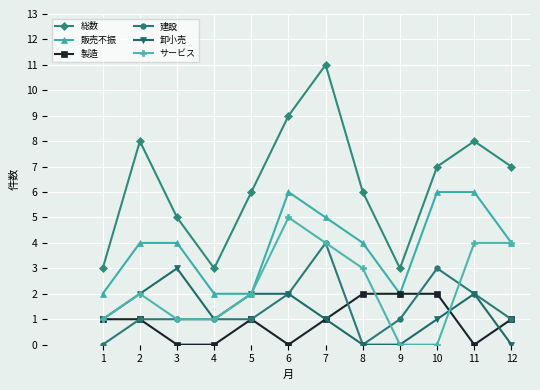

Reading left to right, transcribe all the data shown in this chart.

総数: 3	8	5	3	6	9	11	6	3	7	8	7
販売不振: 2	4	4	2	2	6	5	4	2	6	6	4
製造: 1	1	0	0	1	0	1	2	2	2	0	1
建設: 0	1	1	1	1	2	4	0	1	3	2	1
卸小売: 1	2	3	1	2	2	1	0	0	1	2	0
サービス: 1	2	1	1	2	5	4	3	0	0	4	4